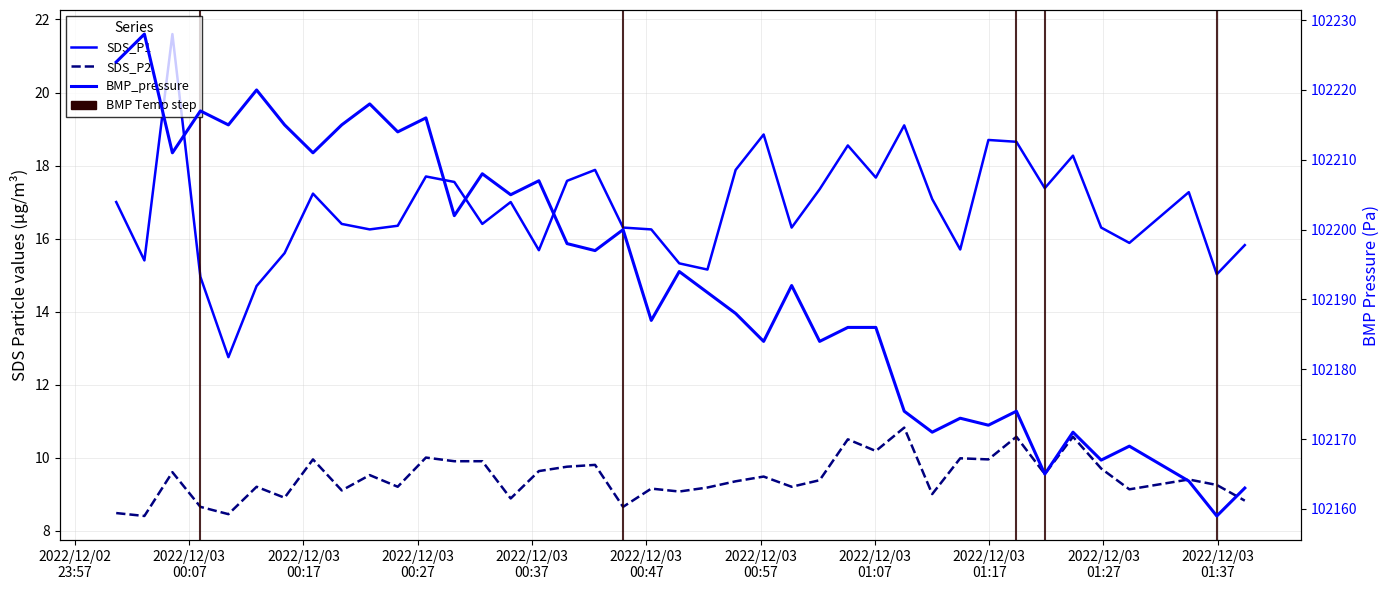

What is the average value of the SDS_P2 series?

9.5